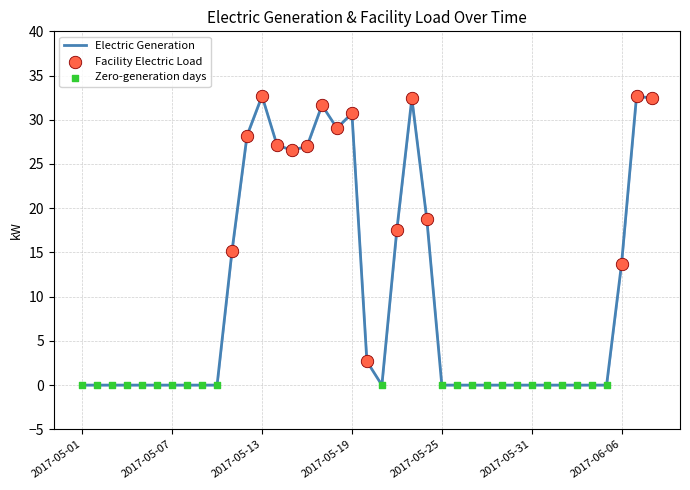

What is the greatest value displayed?

32.7